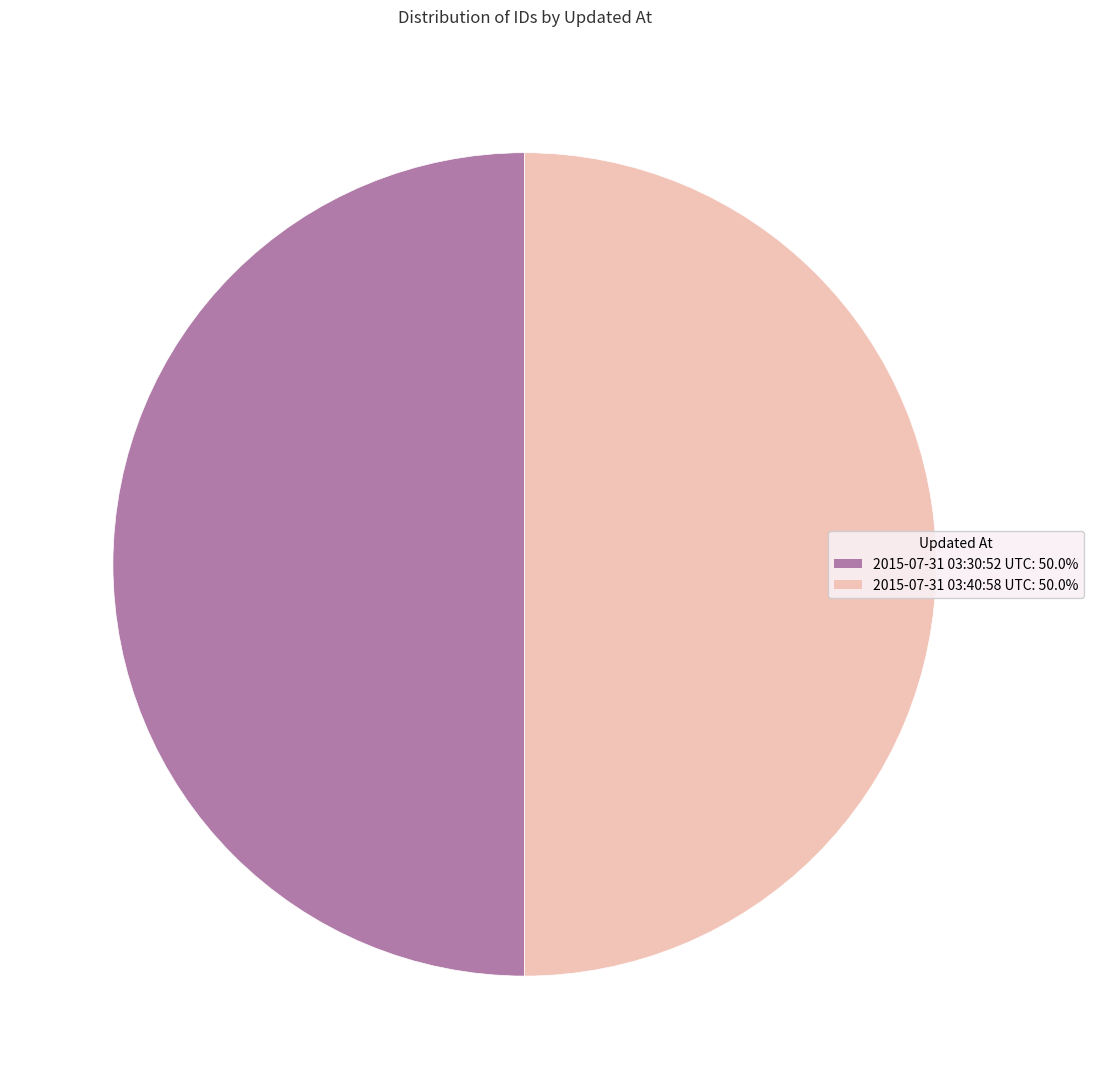

Combined, do 2015-07-31 03:40:58 UTC and 2015-07-31 03:30:52 UTC account for over 50%?

Yes